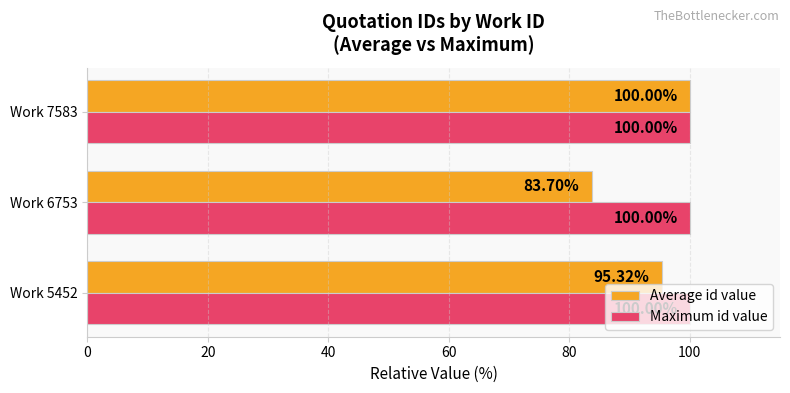

List the series in order of their overall mean, lowest first.

Average id value, Maximum id value